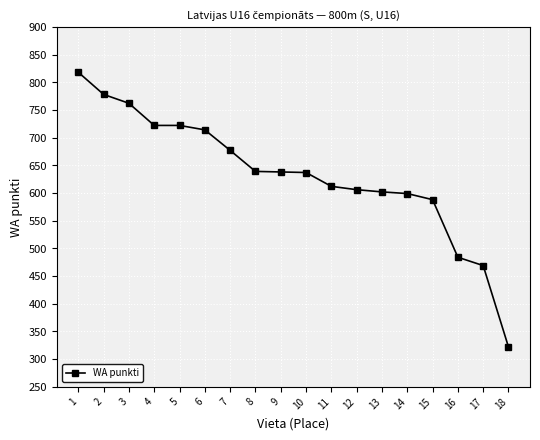

What is the minimum value shown in the chart?

322